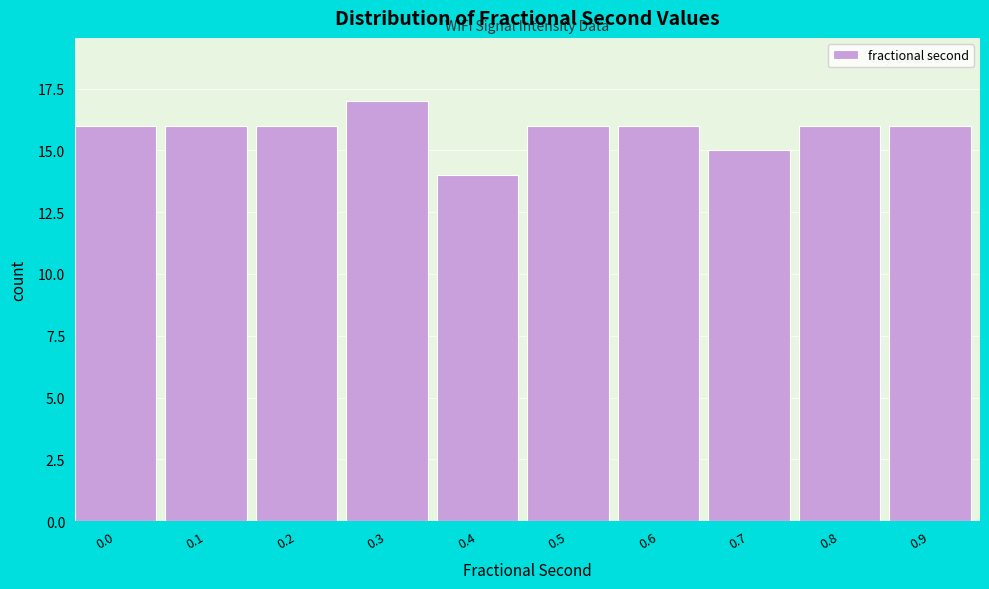

Reading left to right, transcribe all the data shown in this chart.

0.0=16	0.1=16	0.2=16	0.3=17	0.4=14	0.5=16	0.6=16	0.7=15	0.8=16	0.9=16